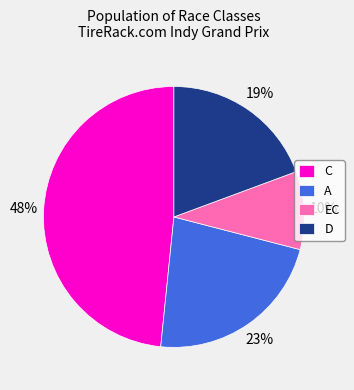

Is D the majority of the pie?

No